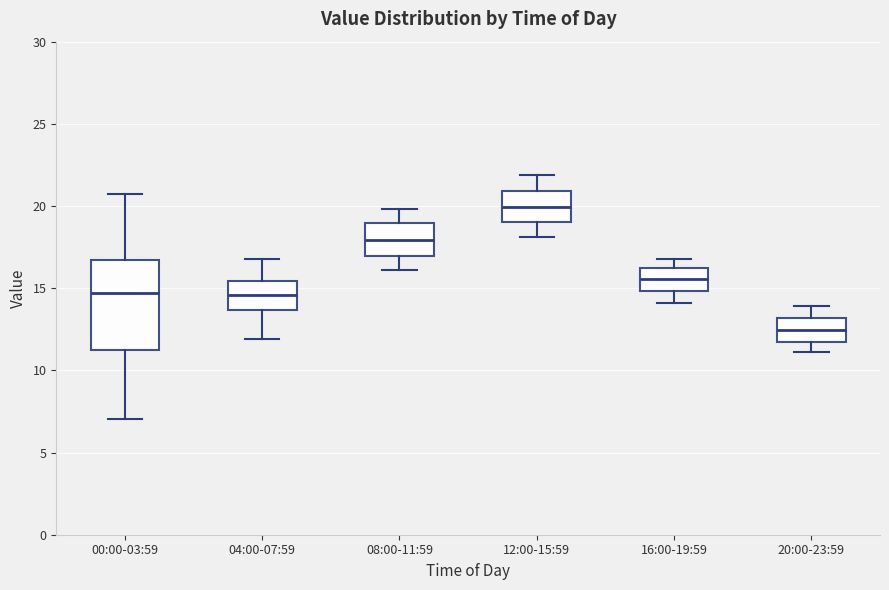

Where does the lower whisker of the box for 20:00-23:59 end on the y-axis? The values are not printed on the chart, so give them approximately, as read against the axis.

11.0